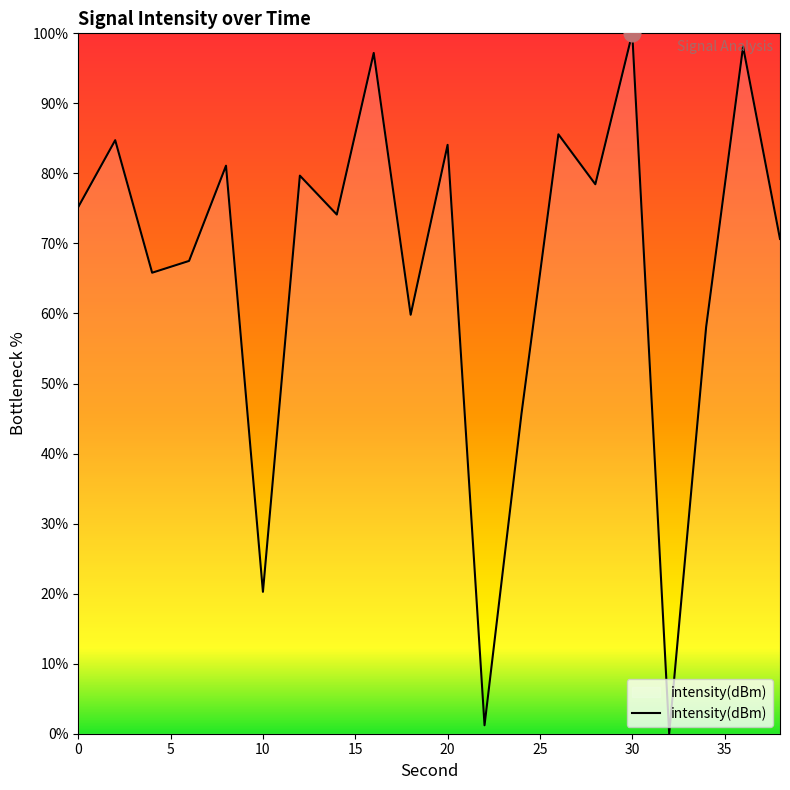

What is the greatest value displayed?

100.0